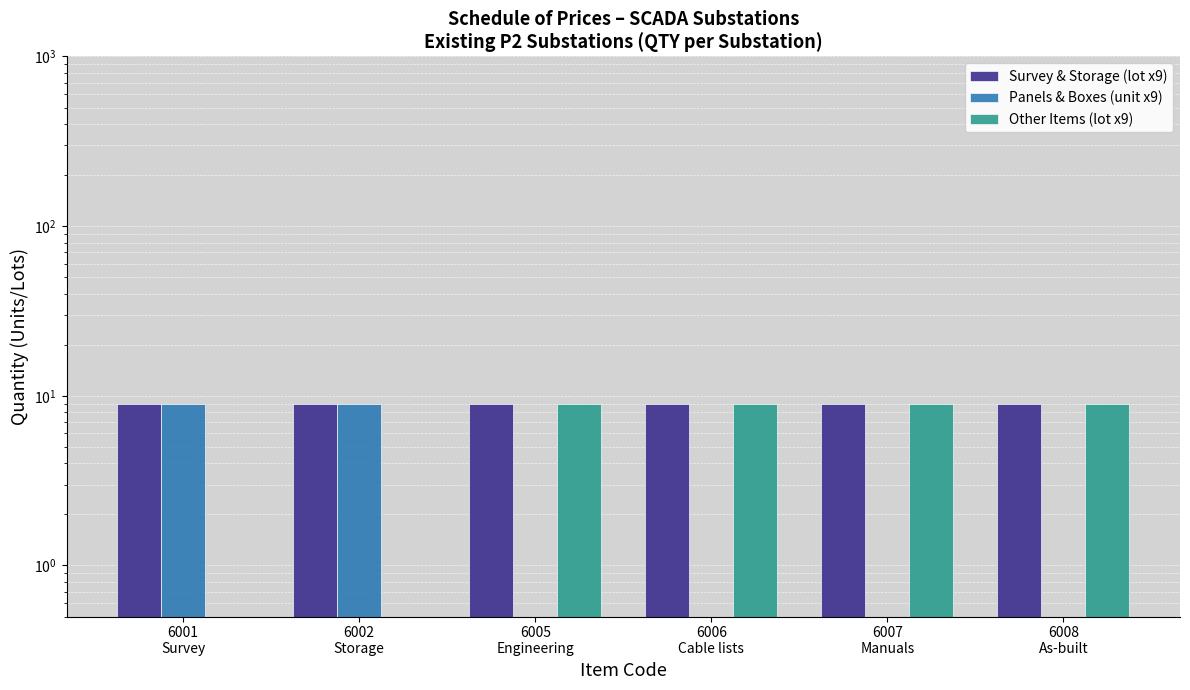

Reading left to right, transcribe all the data shown in this chart.

Survey & Storage (lot x9): 9.0	9.0	9.0	9.0	9.0	9.0
Panels & Boxes (unit x9): 9.0	9.0	0.1	0.1	0.1	0.1
Other Items (lot x9): 0.1	0.1	9.0	9.0	9.0	9.0